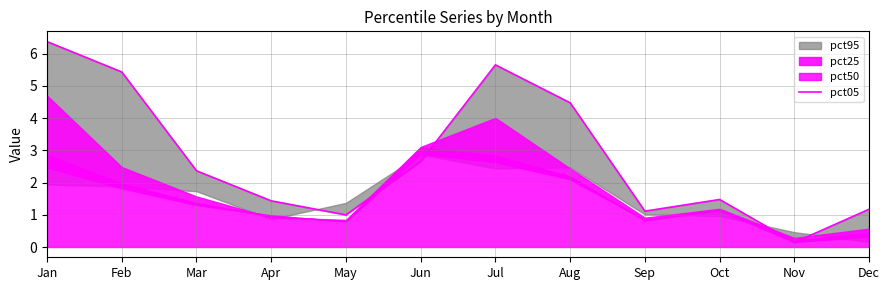

What is the sum of the values at Dec and Apr?

2.6